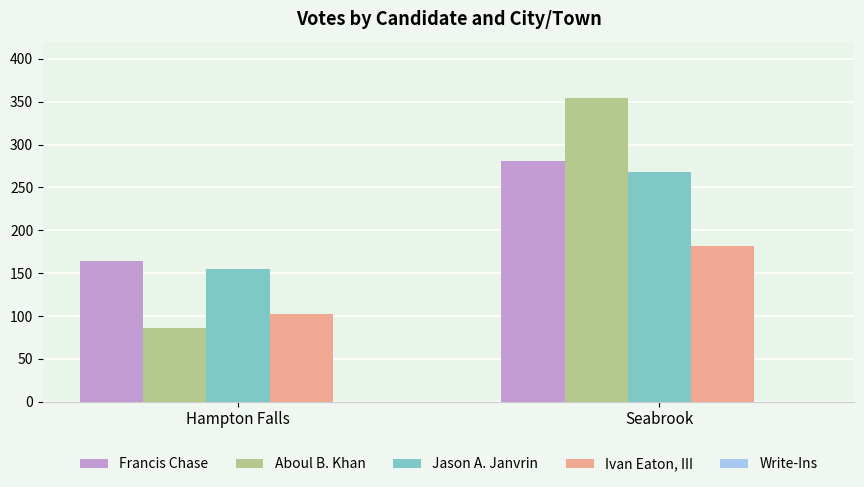

What is the spread (max minus min) of values at Hampton Falls?

78